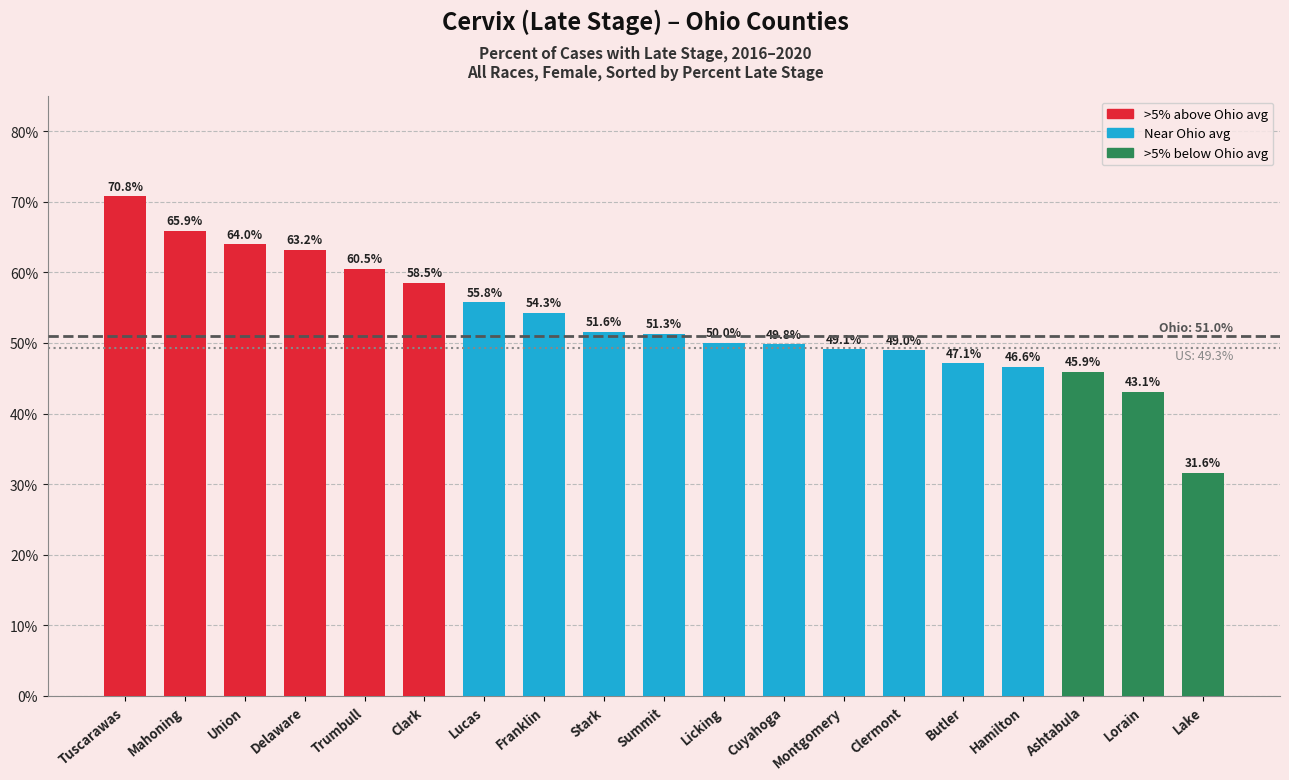

Between Lucas and Union, which is larger?

Union